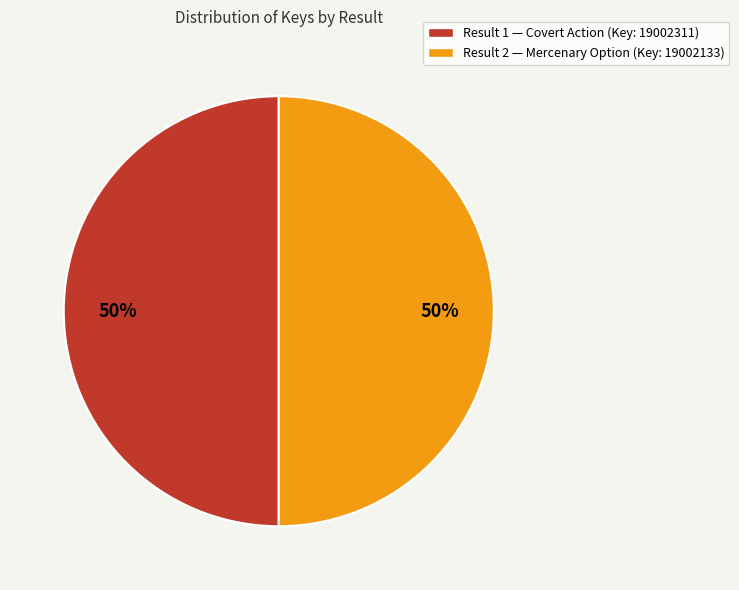

What is the ratio of the value at Result 2 — Mercenary Option (Key: 19002133) to the value at Result 1 — Covert Action (Key: 19002311)?

1.0